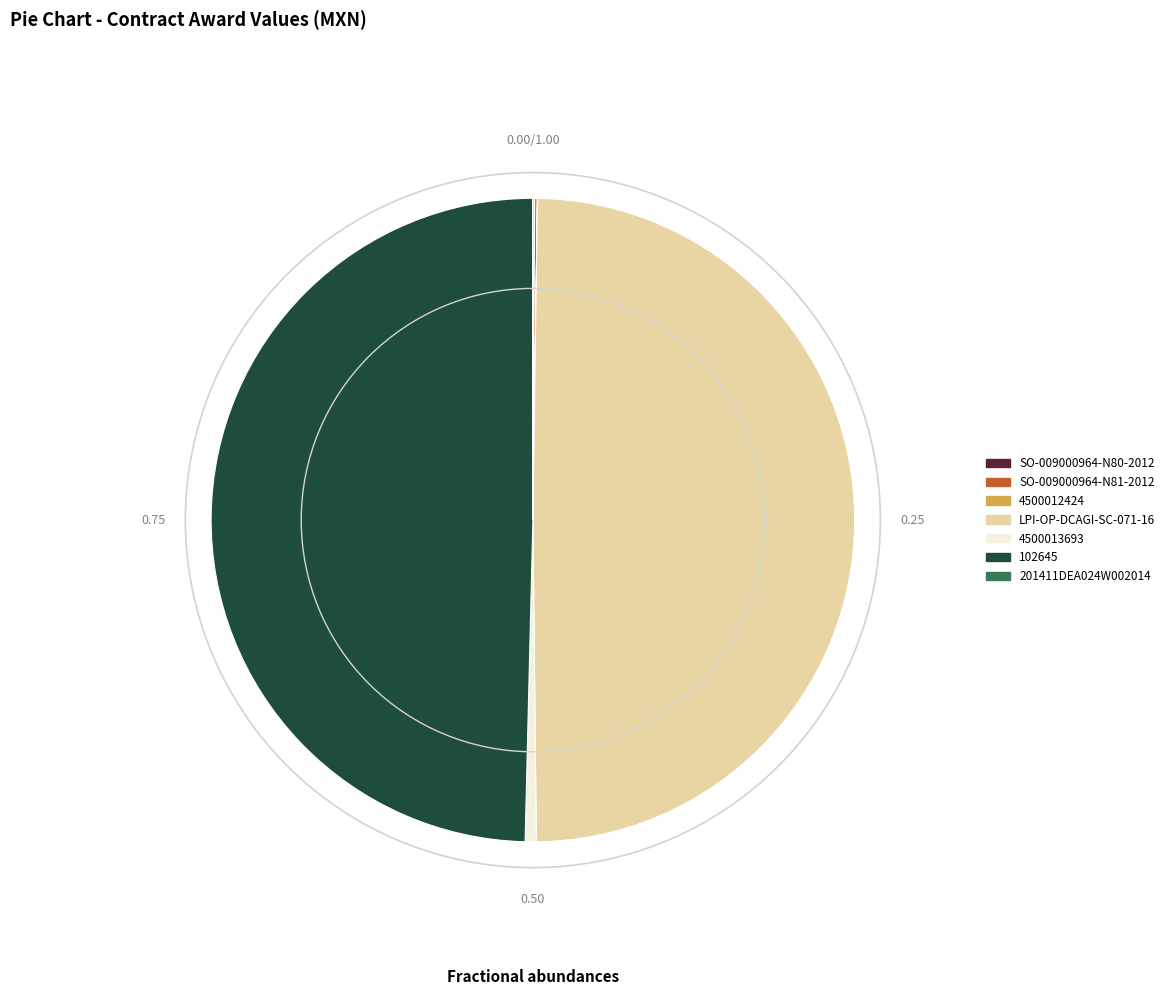

Does 102645 represent more than half of the total?

No